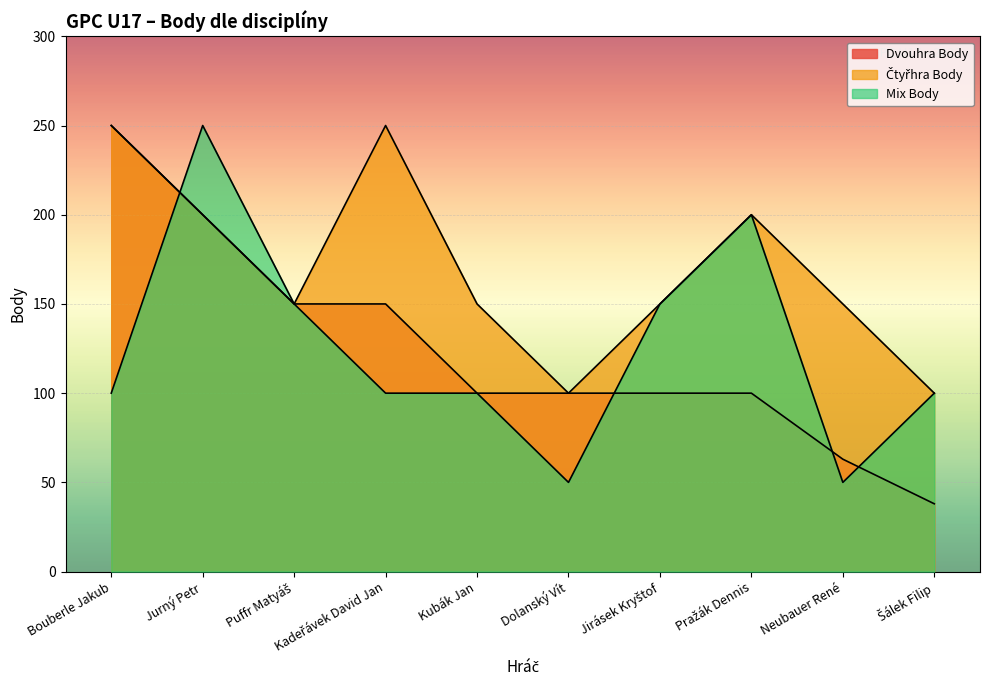

Which label corresponds to the largest value in the chart?

Bouberle Jakub